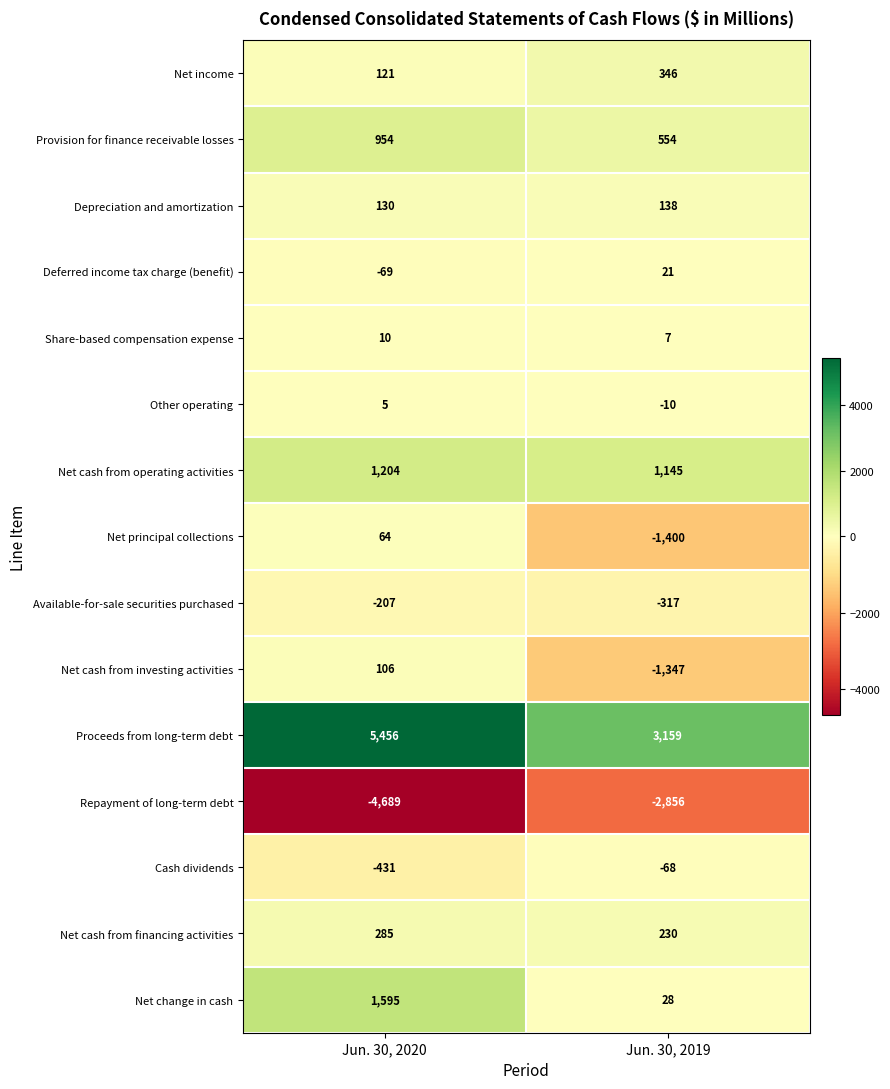

What value does the Net cash from investing activities series have at Jun. 30, 2019, to the nearest 100?

-1300